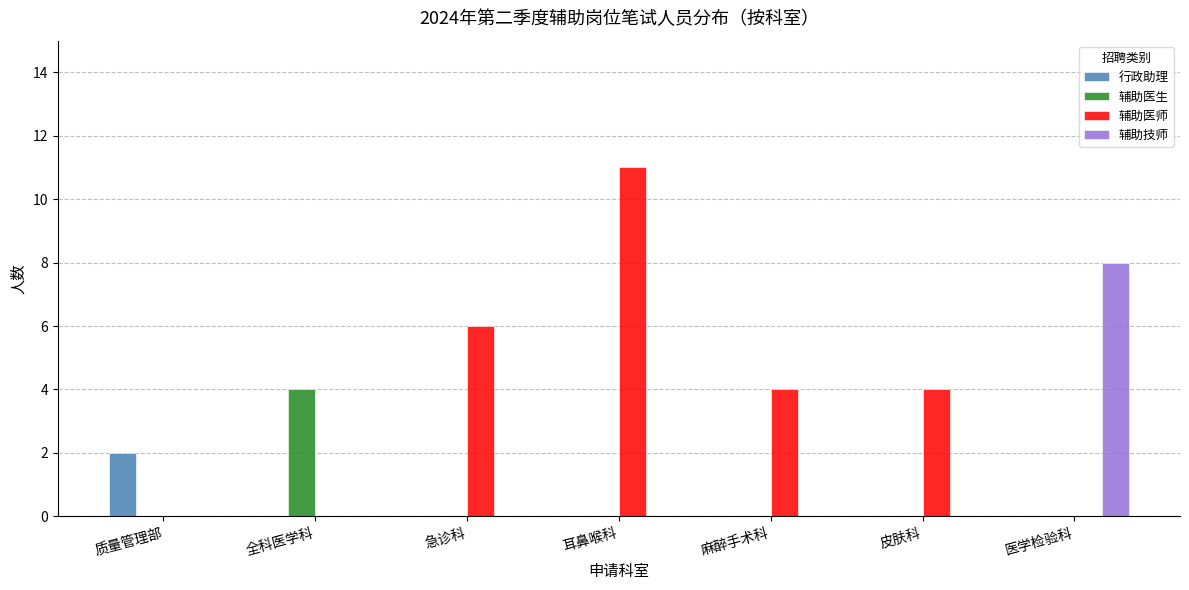

Count the number of categories in the chart.

7